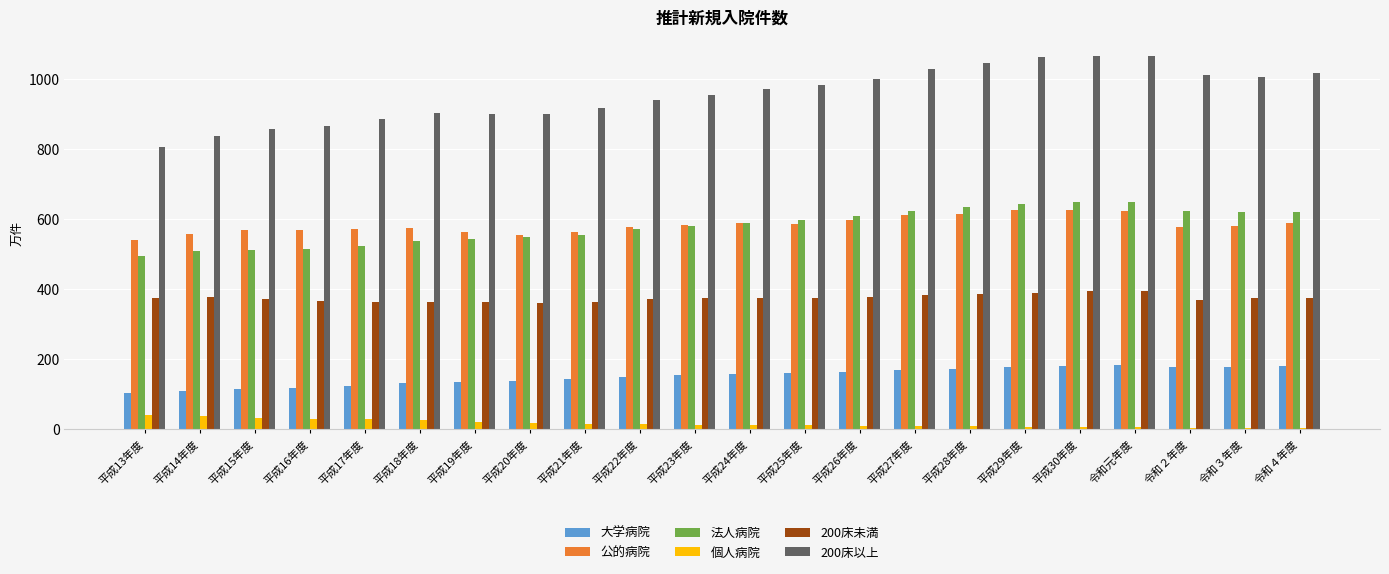

What is the sum of all 200床以上 values?

21050.8